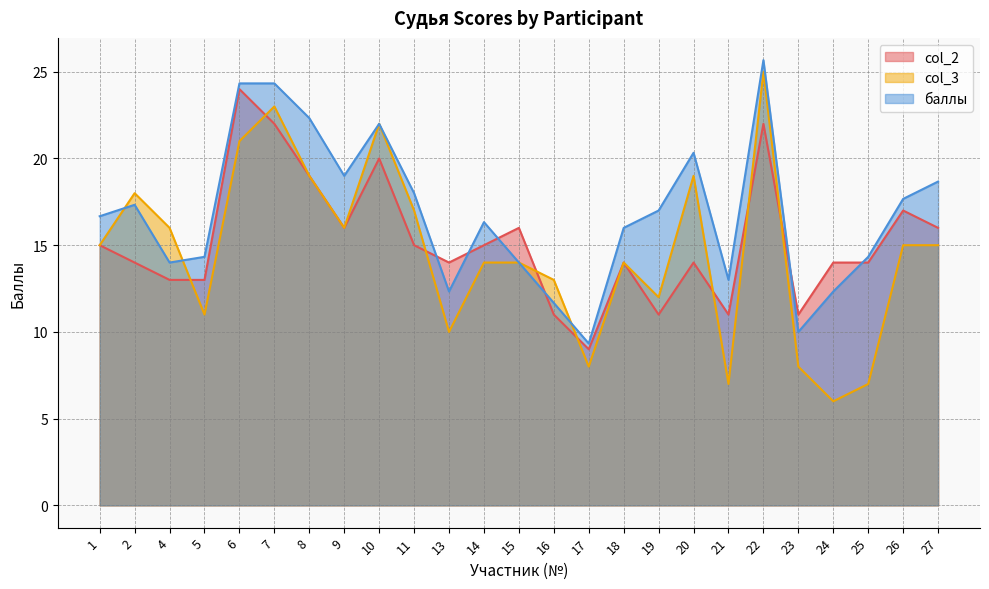

Reading left to right, extract all data points from this chart.

col_2: 15.0	14.0	13.0	13.0	24.0	22.0	19.0	16.0	20.0	15.0	14.0	15.0	16.0	11.0	9.0	14.0	11.0	14.0	11.0	22.0	11.0	14.0	14.0	17.0	16.0
col_3: 15.0	18.0	16.0	11.0	21.0	23.0	19.0	16.0	22.0	17.0	10.0	14.0	14.0	13.0	8.0	14.0	12.0	19.0	7.0	25.0	8.0	6.0	7.0	15.0	15.0
баллы: 16.7	17.3	14.0	14.3	24.3	24.3	22.3	19.0	22.0	18.0	12.3	16.3	14.0	11.7	9.3	16.0	17.0	20.3	13.0	25.7	10.0	12.3	14.3	17.7	18.7